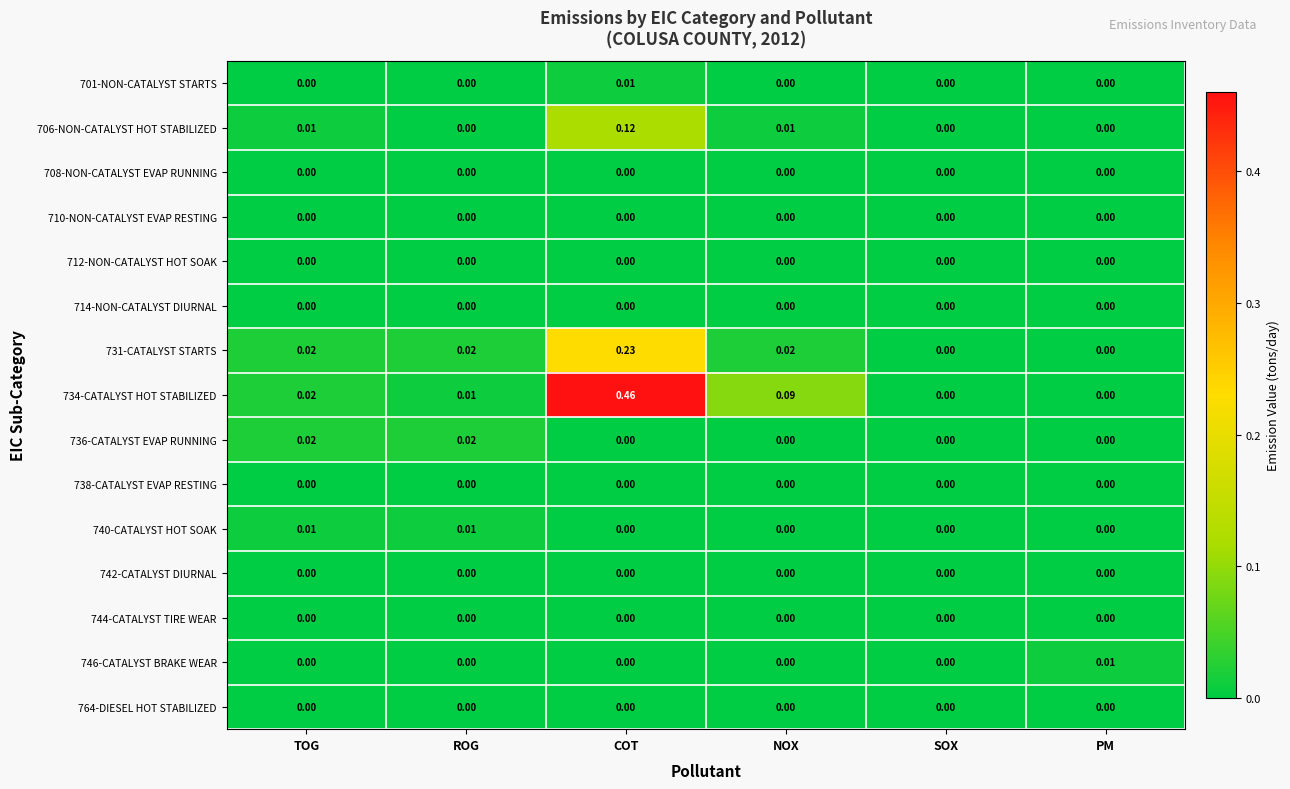

Is the value of 734-CATALYST HOT STABILIZED at NOX greater than the value of 712-NON-CATALYST HOT SOAK at COT?

Yes